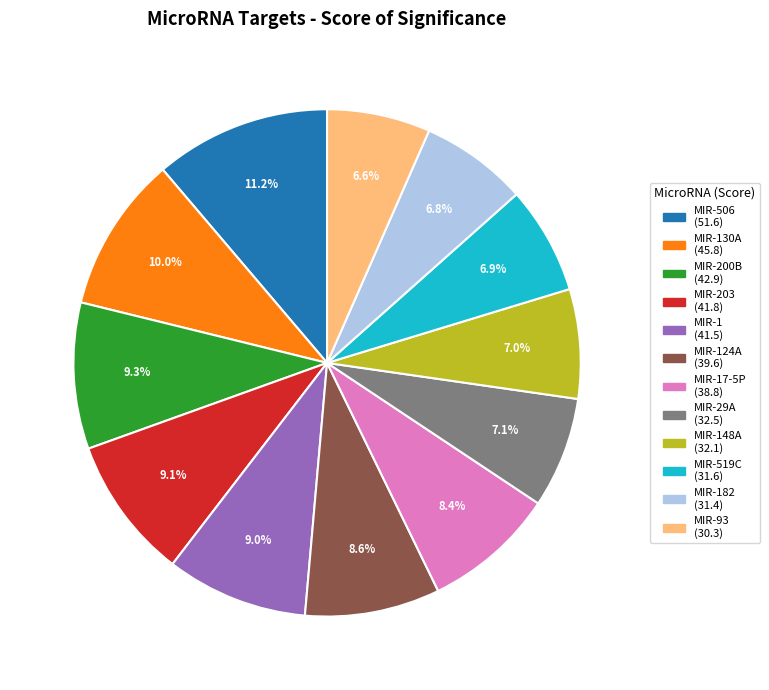

Count the number of slices in the pie.

12